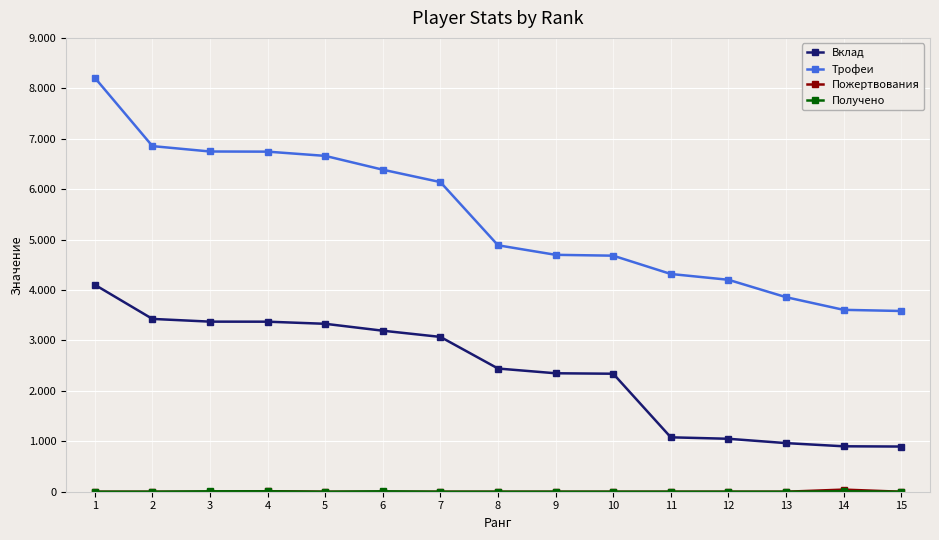

The Вклад series shows 504 at 15. True or false?

False